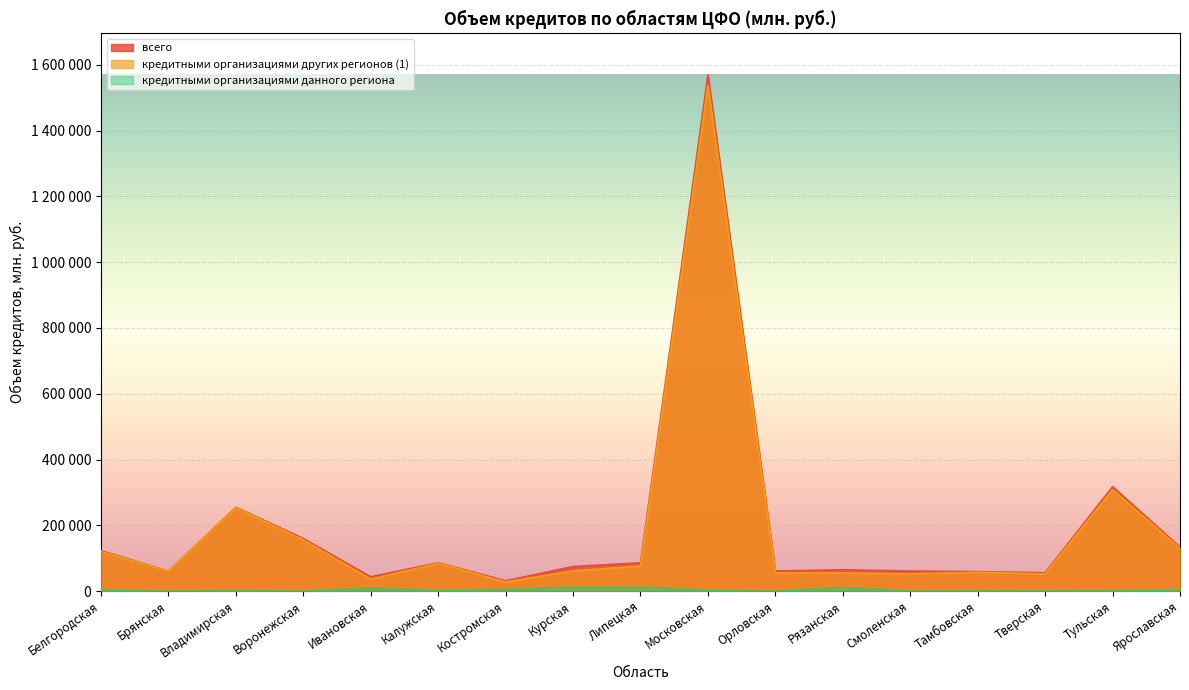

What is the spread (max minus min) of values at Белгородская?

120109